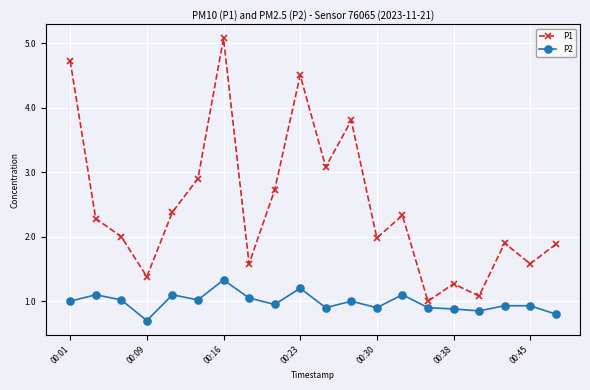

How many series are shown in this chart?

2